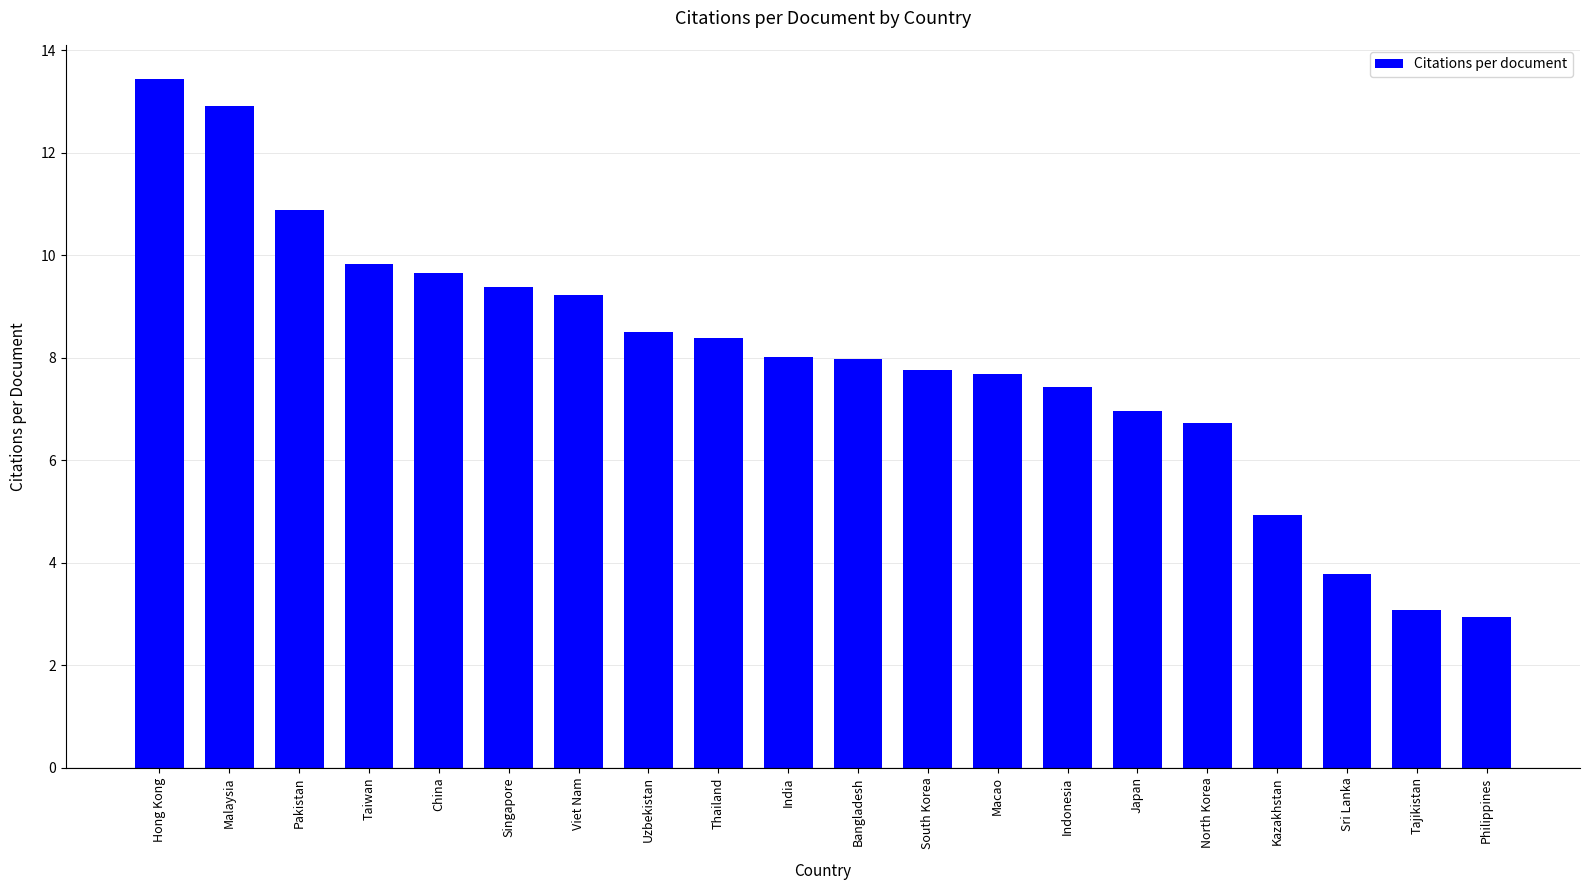

Reading left to right, what are all the values shown in this chart?

Hong Kong=13.4	Malaysia=12.9	Pakistan=10.9	Taiwan=9.8	China=9.7	Singapore=9.4	Viet Nam=9.2	Uzbekistan=8.5	Thailand=8.4	India=8.0	Bangladesh=8.0	South Korea=7.8	Macao=7.7	Indonesia=7.4	Japan=7.0	North Korea=6.7	Kazakhstan=4.9	Sri Lanka=3.8	Tajikistan=3.1	Philippines=2.9